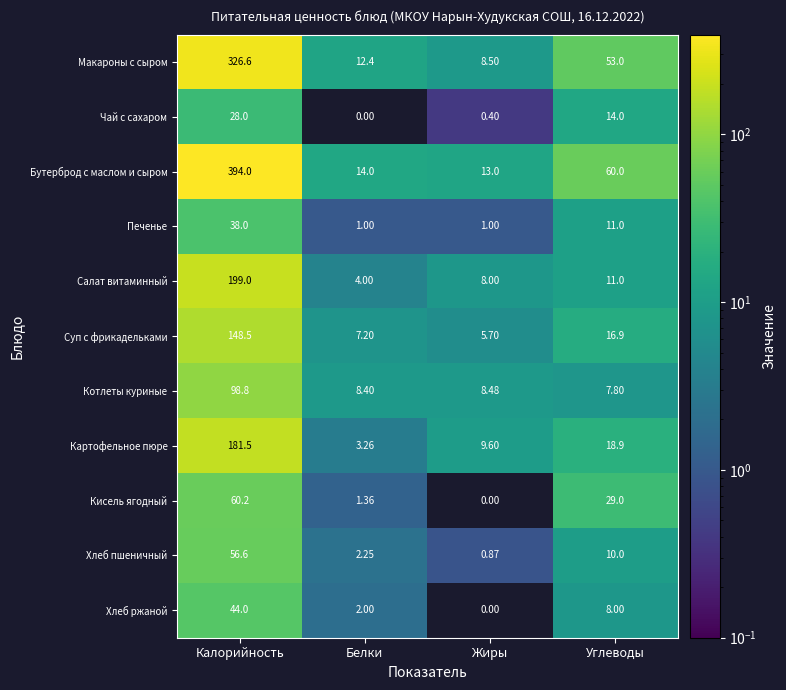

At which label is Печенье closest to 19?

Углеводы